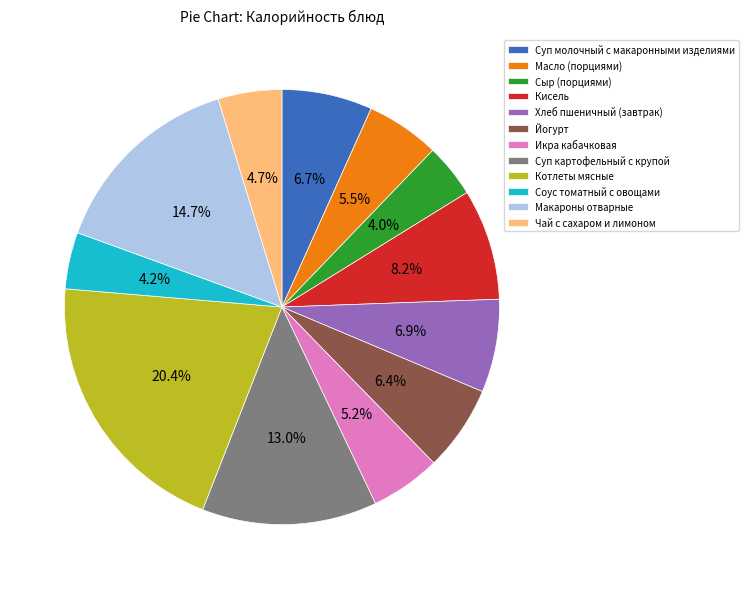

Between Сыр (порциями) and Макароны отварные, which is larger?

Макароны отварные